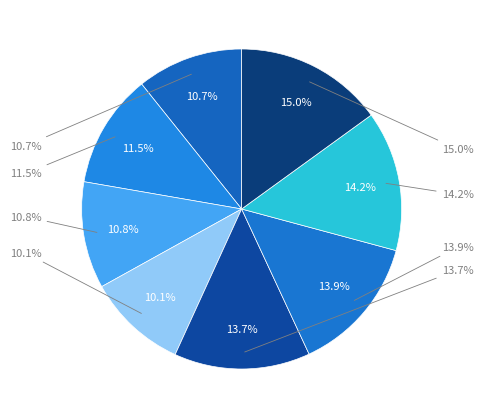

To the nearest percent, what is the difference between the largest and smallest slice percentages?

5%